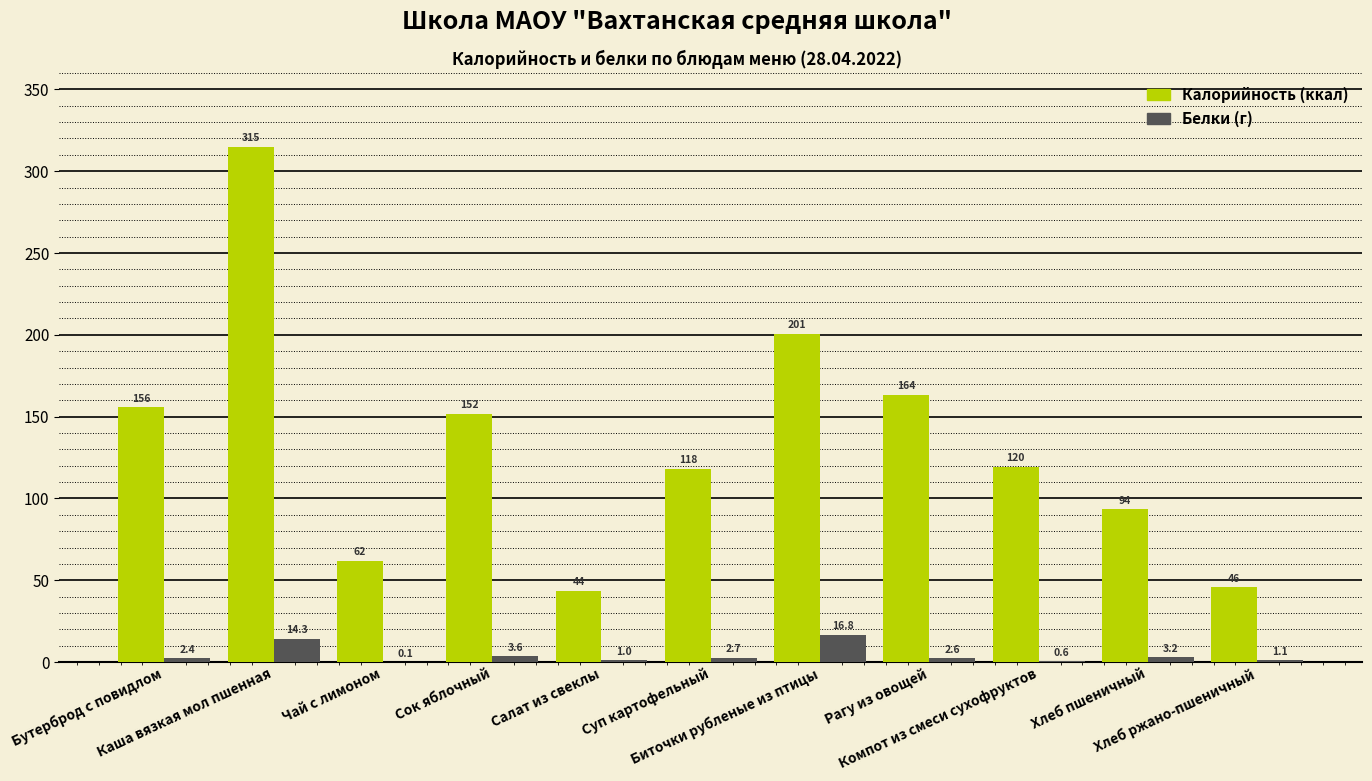

What is the greatest value displayed?

315.0